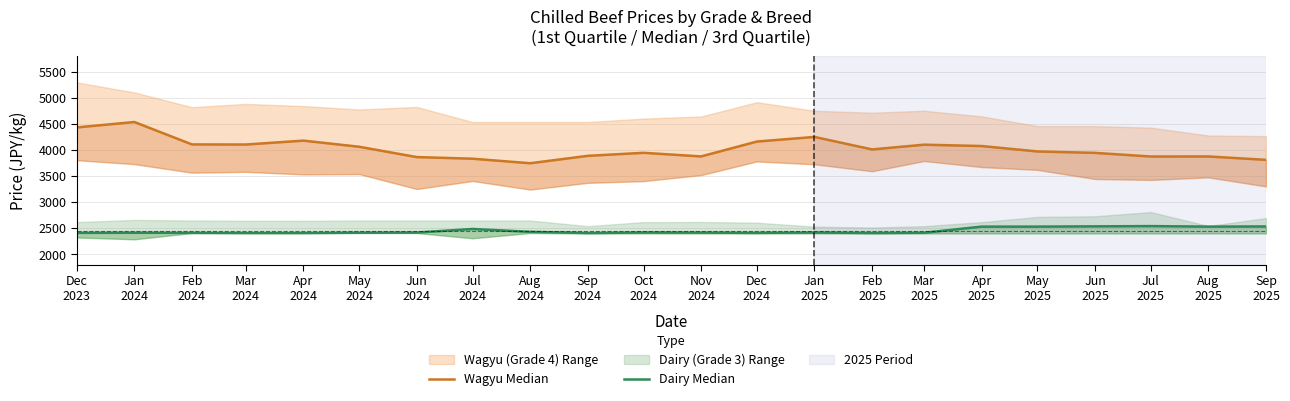

Read the Dairy Median value at Jan
2024, to the nearest 50.

2400